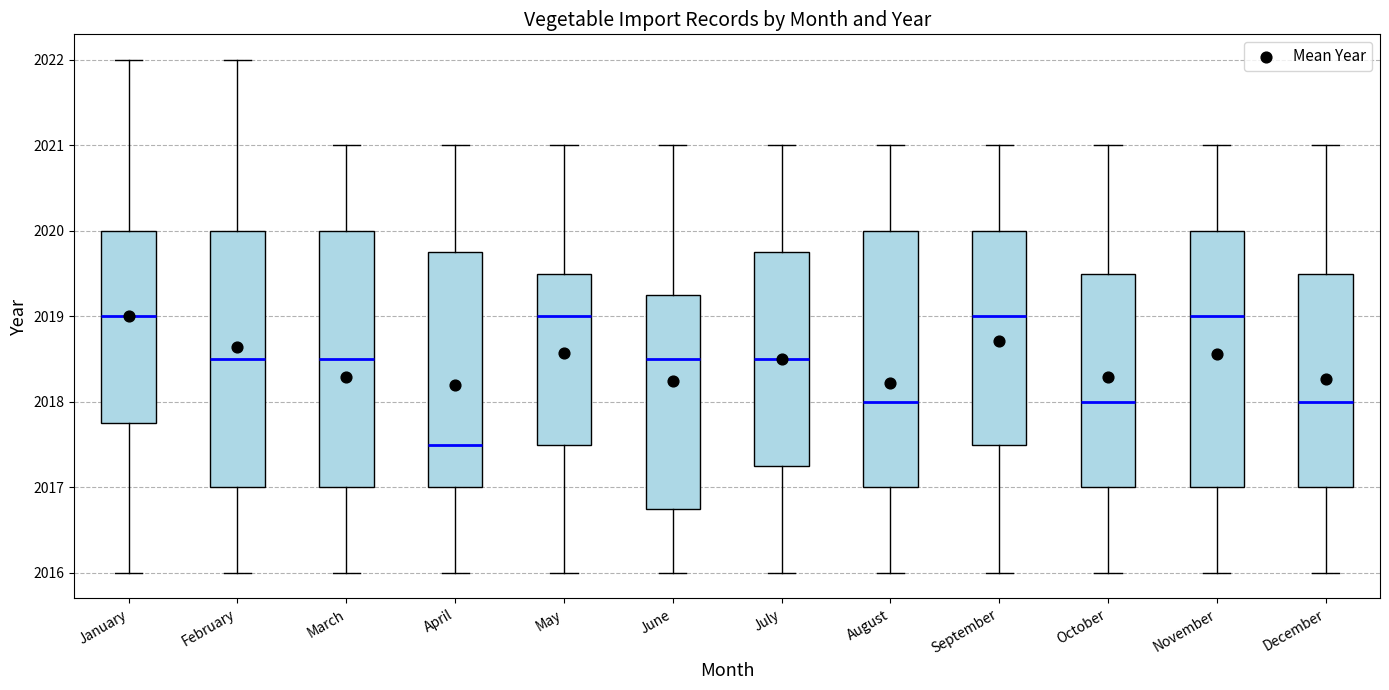

Where is the upper edge of the box for October on the y-axis? The values are not printed on the chart, so give them approximately, as read against the axis.

2019.5